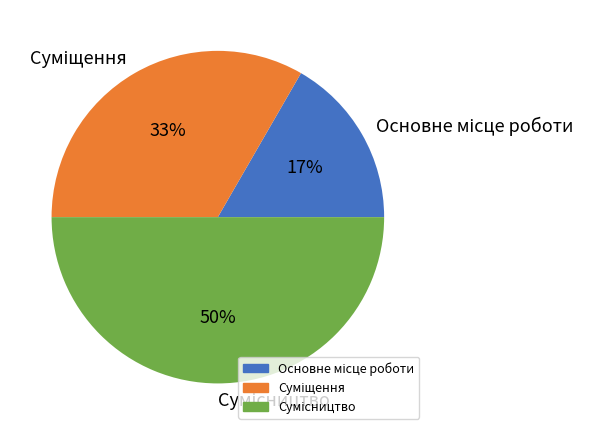

Is it true that Сумісництво is 45% of the pie?

False